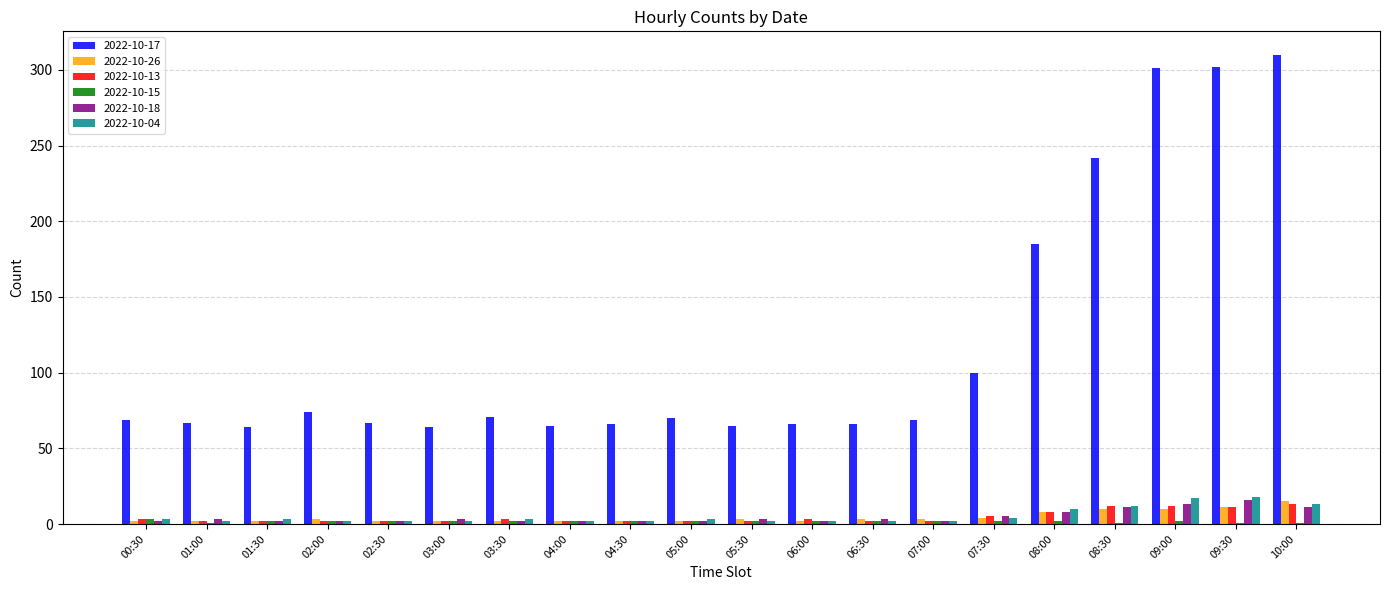

What is the greatest value displayed?

310